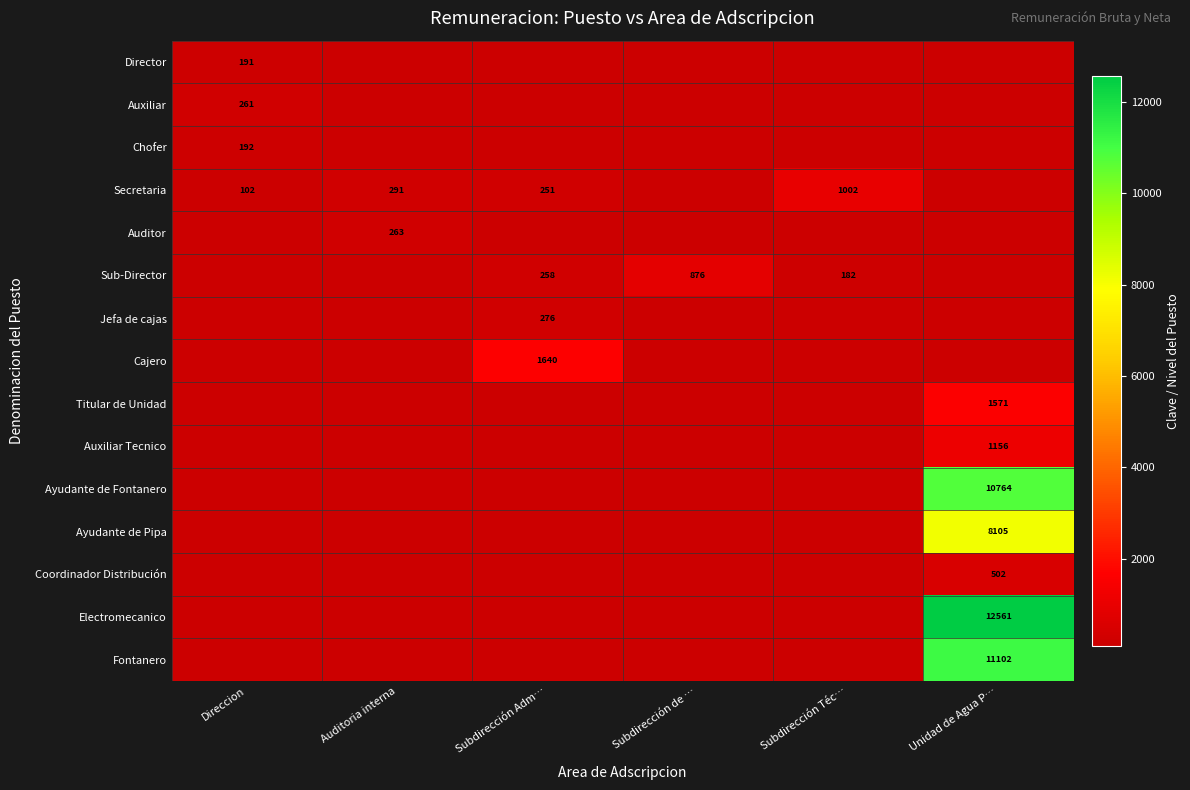

The value of Electromecanico at Unidad de Agua P… is 12561. True or false?

True